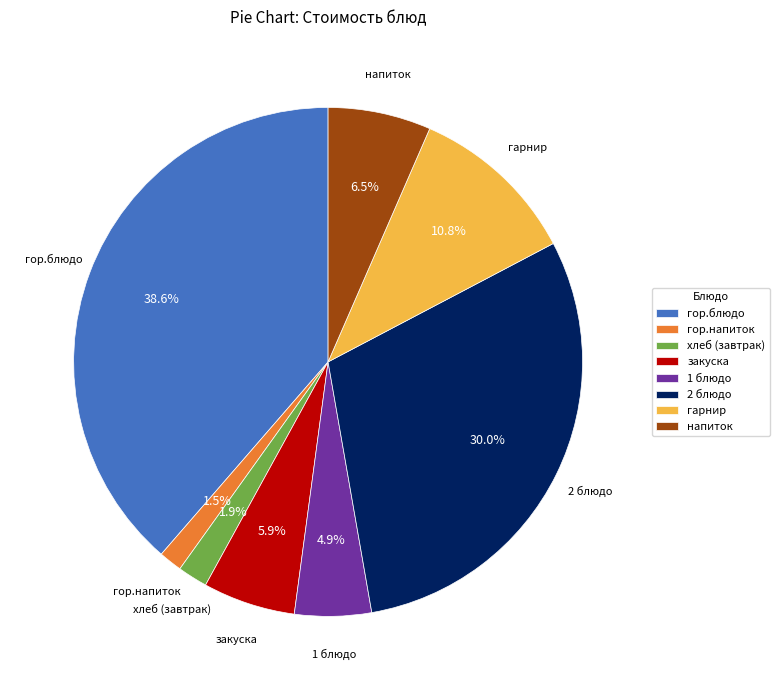

Combined, do хлеб (завтрак) and 1 блюдо account for over 50%?

No